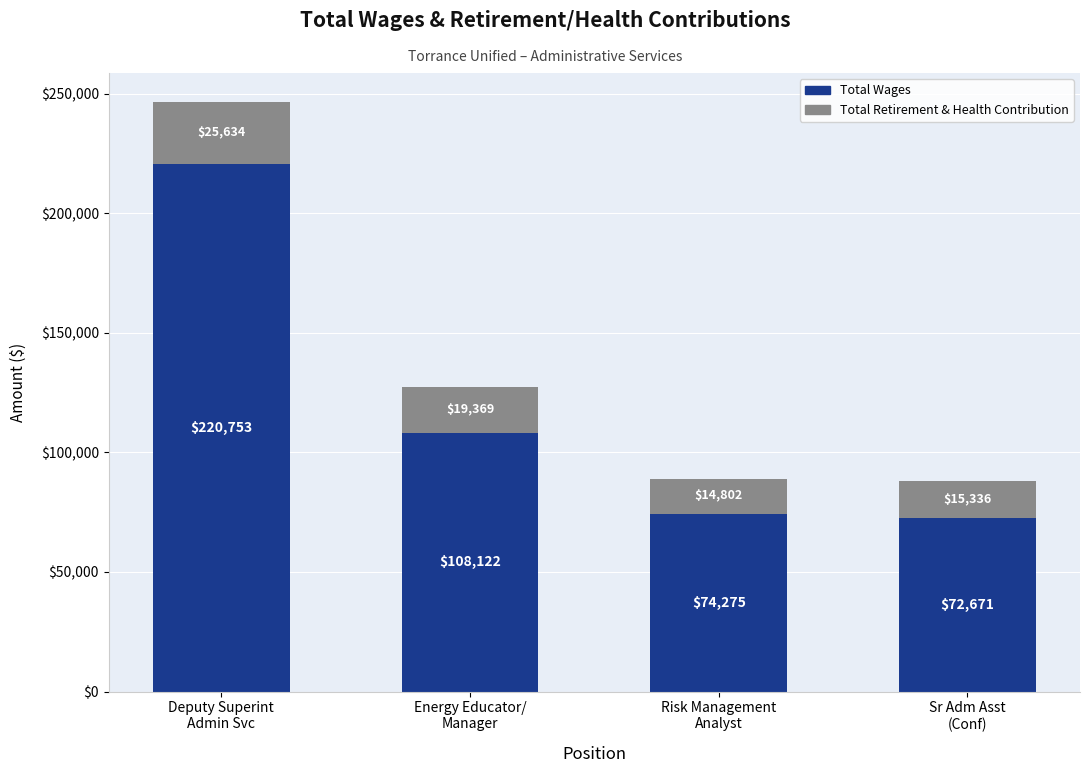

What is the maximum value for Total Wages?

220753